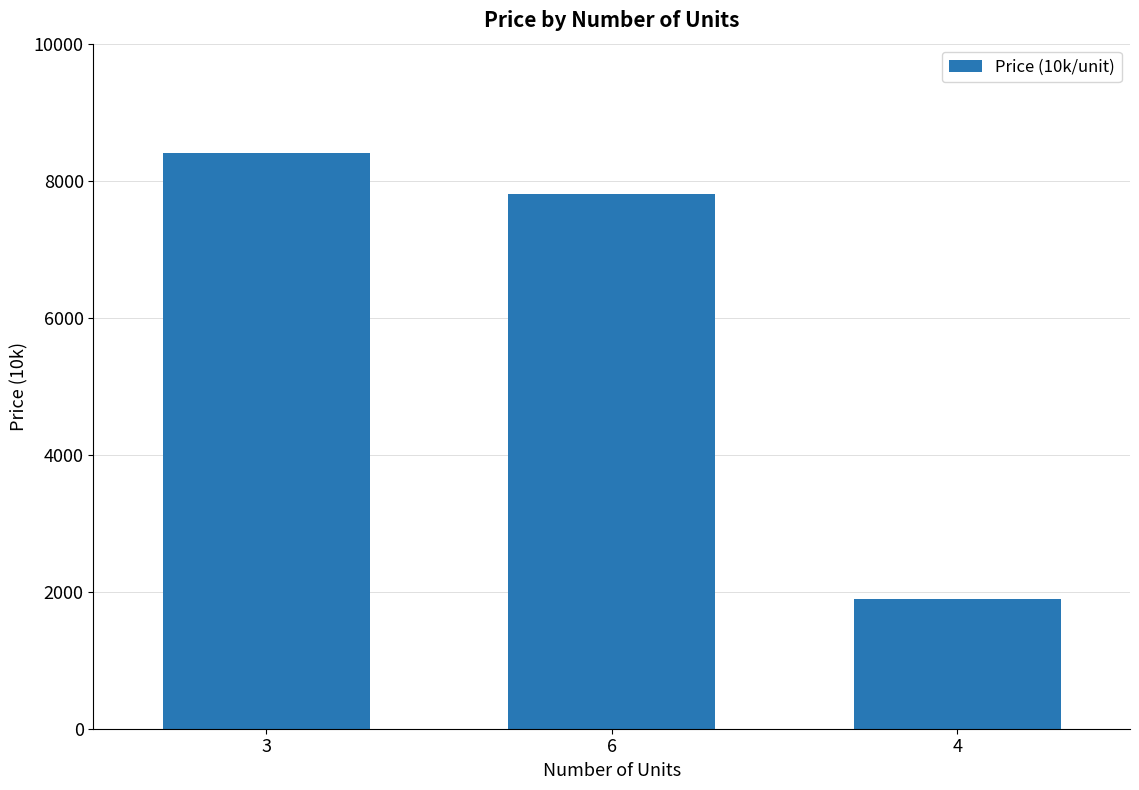

What is the value of the 1st bar from the left?

8400